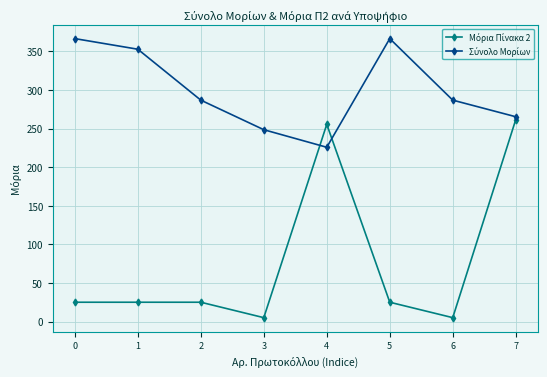

At which category is the sum across all series the highest?

7